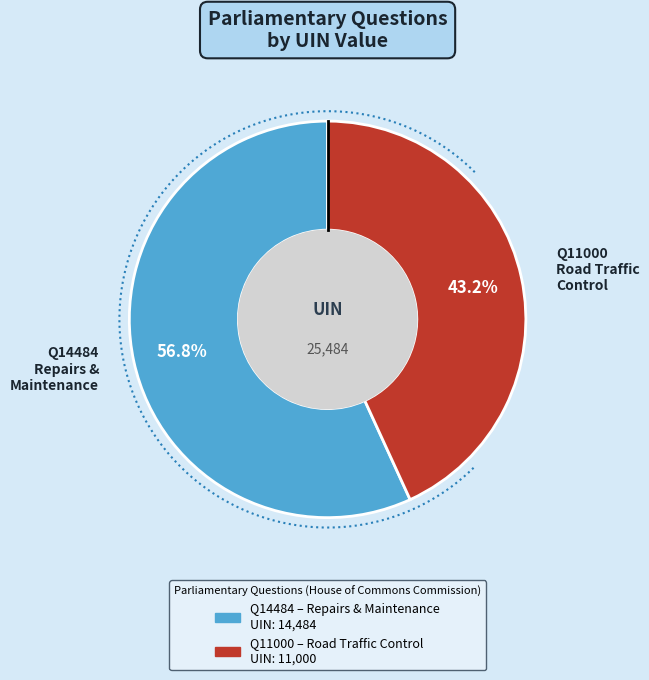

What percentage is the House of Commons: Repairs and Maintenance (14484) slice, to the nearest percent?

57%